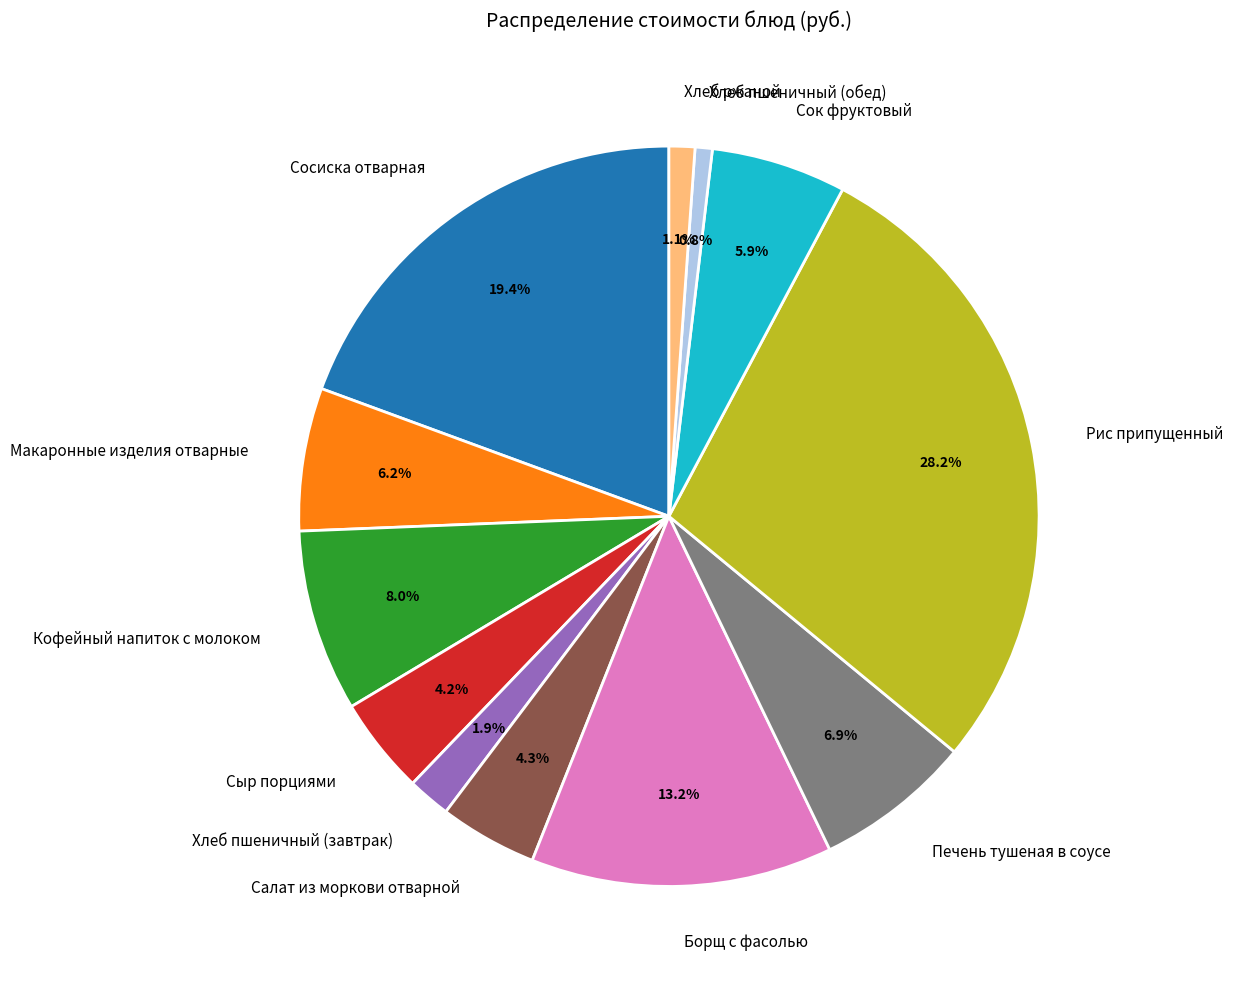

How many segments does this pie chart have?

12